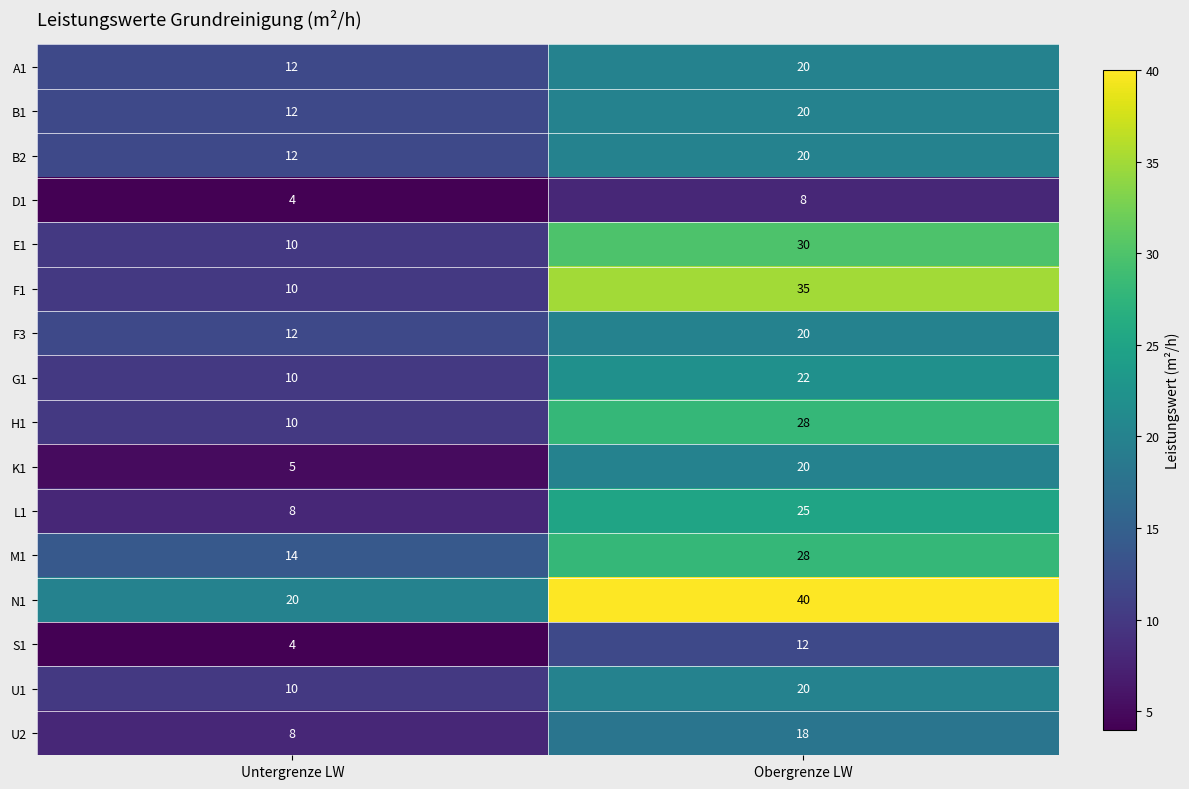

What is the minimum value shown in the chart?

4